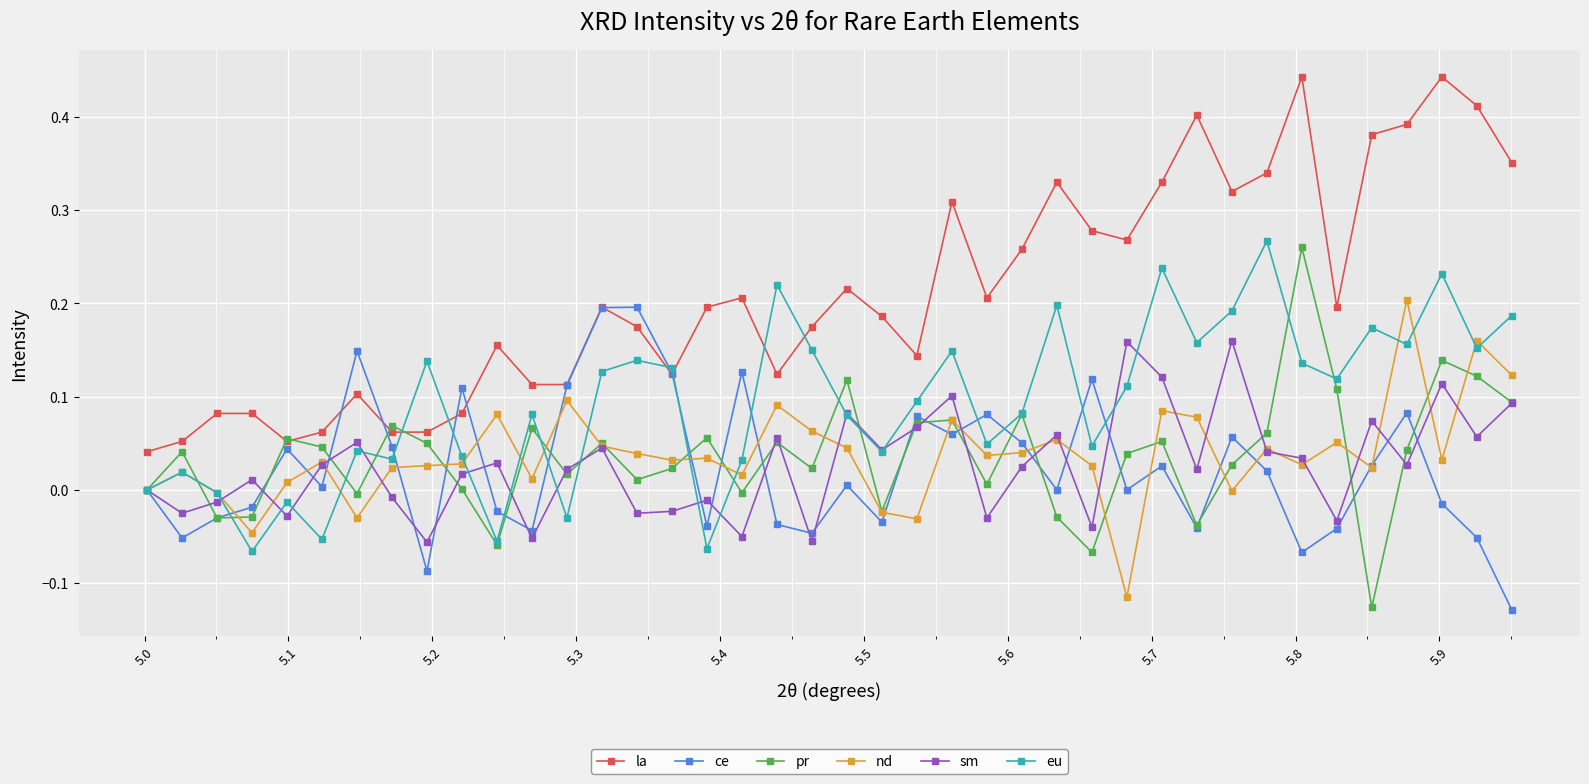

In sm, how many points are higher than both neighbors (excluding endpoints)?

13